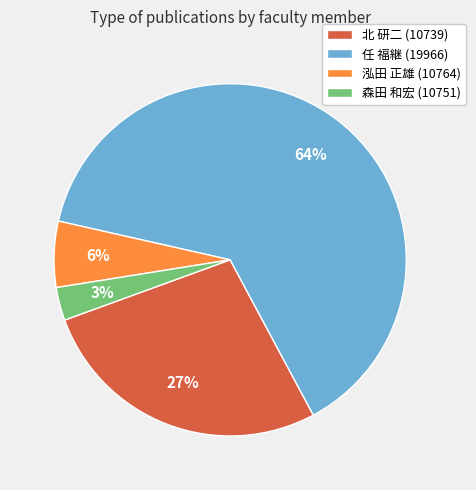

How many slices are in this pie chart?

4